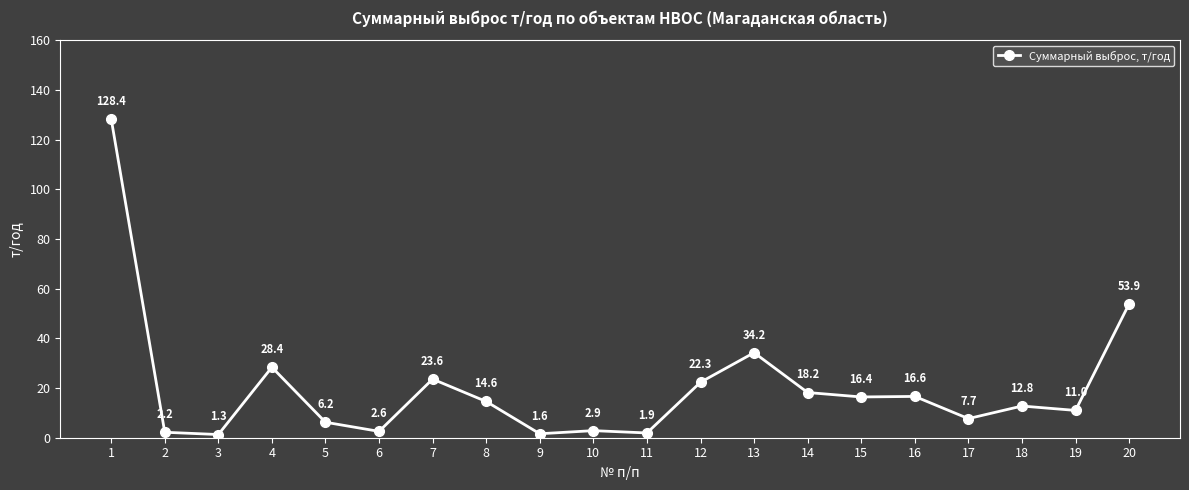

Approximately how many times larger is the value at 8 compared to 18?

1.1